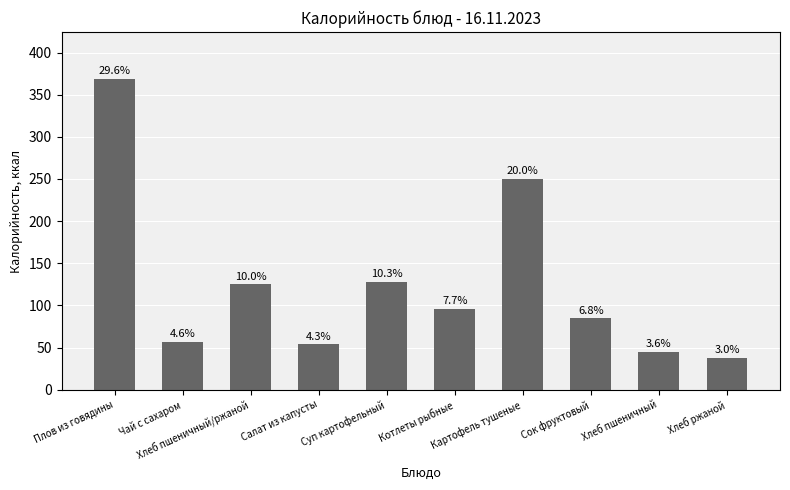

What position from the left is Суп картофельный?

5